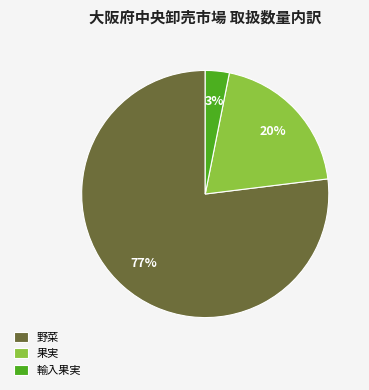

What is the largest slice in the pie chart?

野菜